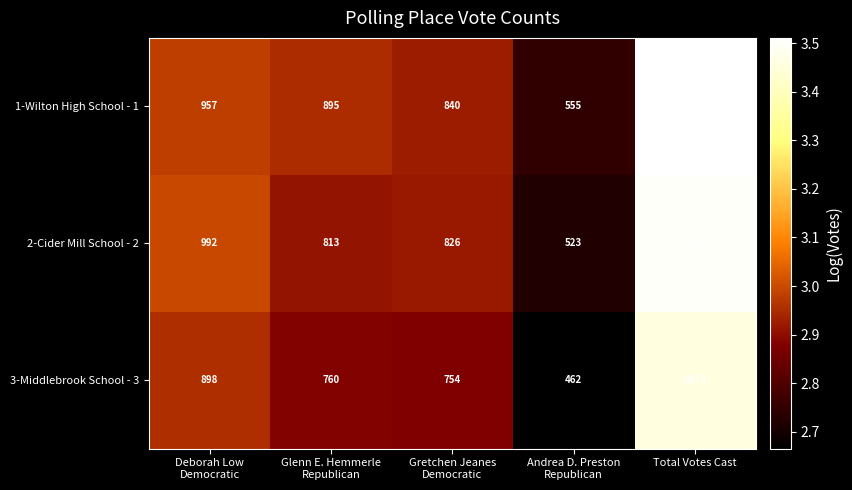

At Total Votes Cast, list the series in order from largest to smallest.

1-Wilton High School - 1, 2-Cider Mill School - 2, 3-Middlebrook School - 3